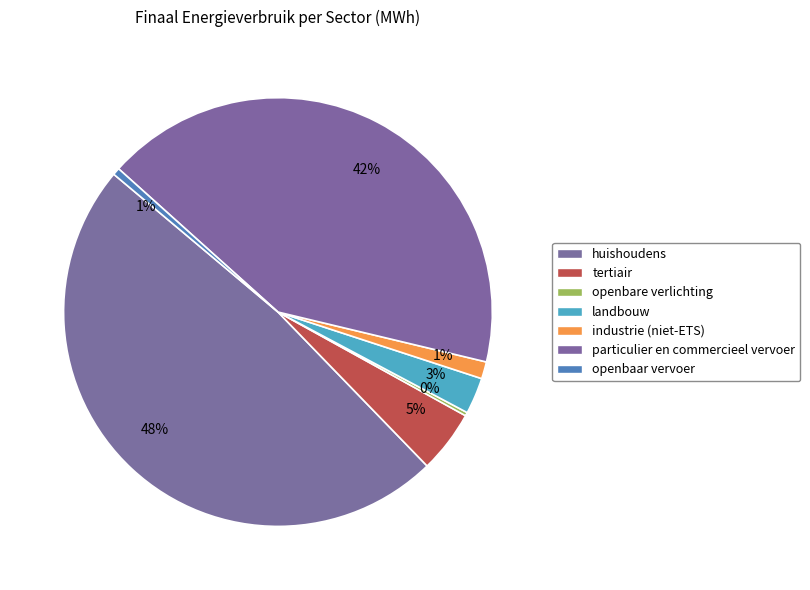

Which slice is the smallest?

openbare verlichting